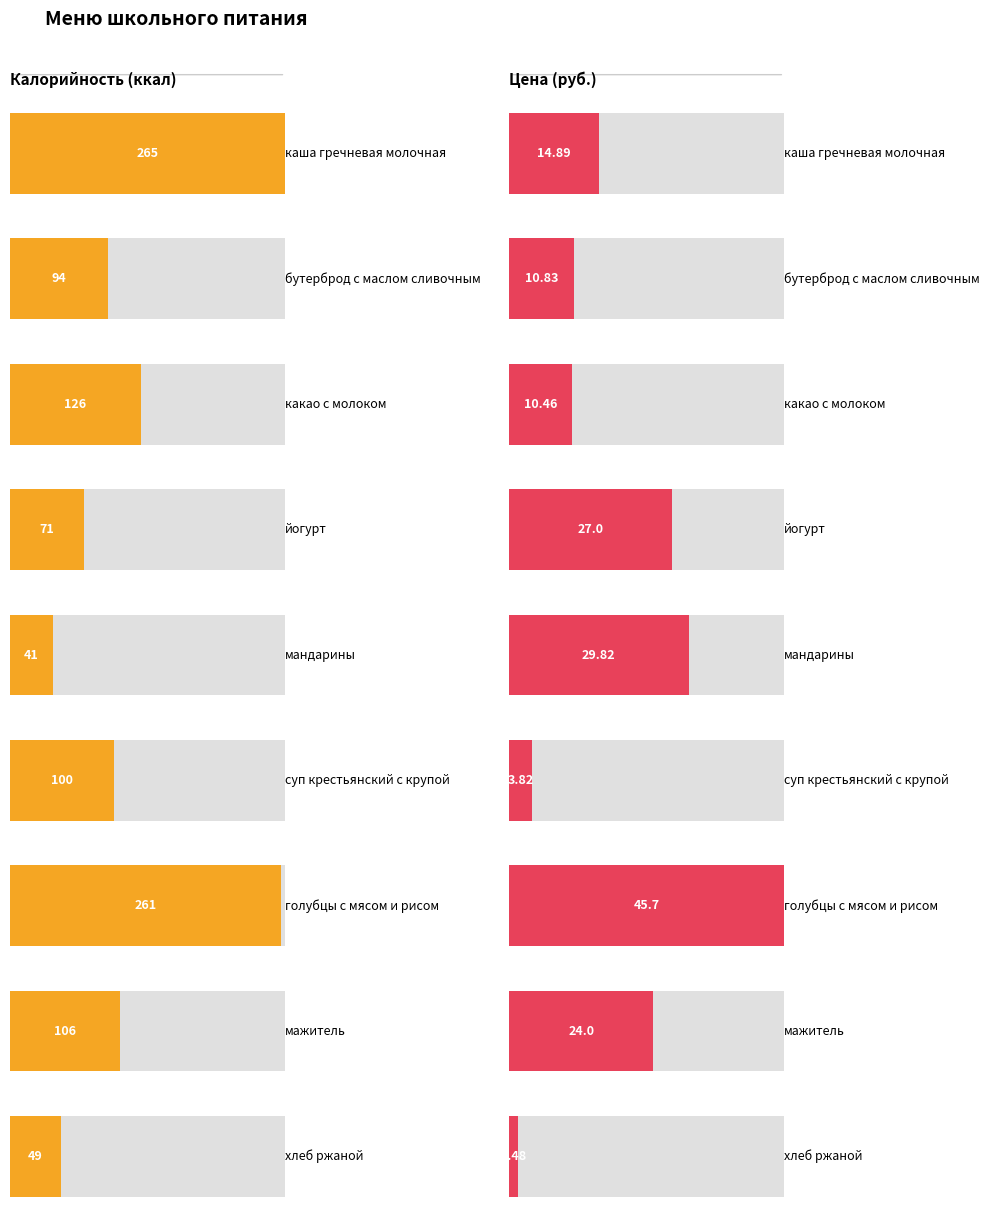

What is the maximum value shown in the chart?

265.0